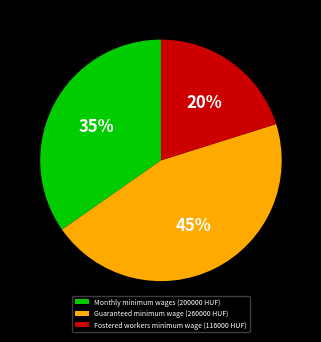

Combined, do Monthly minimum wages (200000 HUF) and Fostered workers minimum wage (116000 HUF) account for over 50%?

Yes